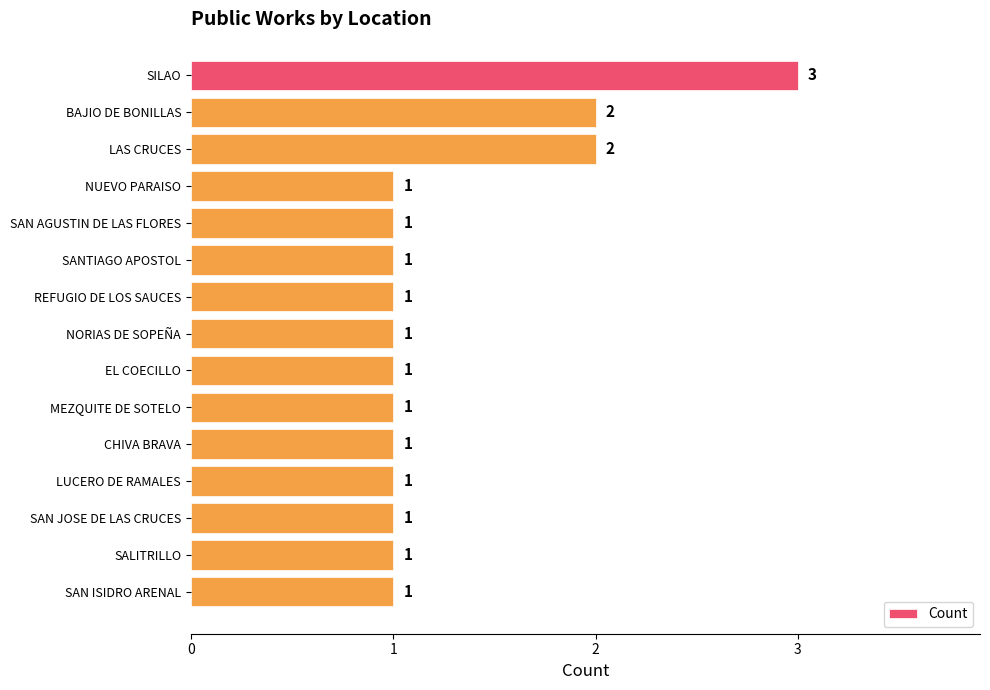

What is the difference between the maximum and minimum values?

2